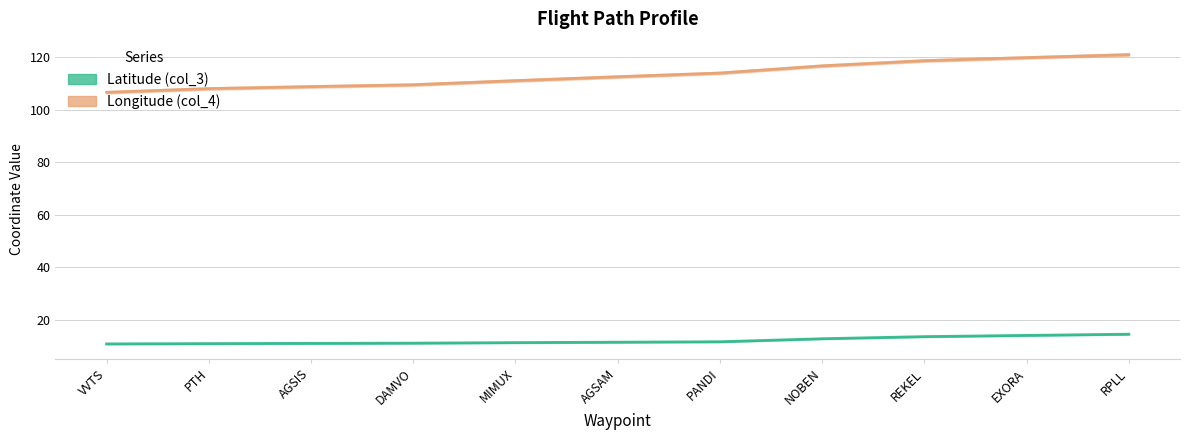

How many values in the Longitude (col_4) series are below 112?

5